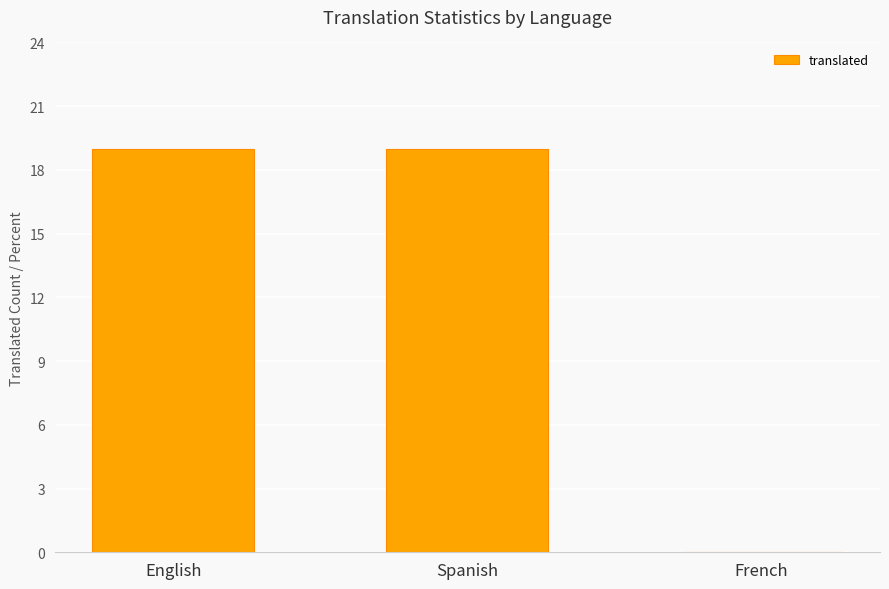

What is the approximate value at Spanish?

19